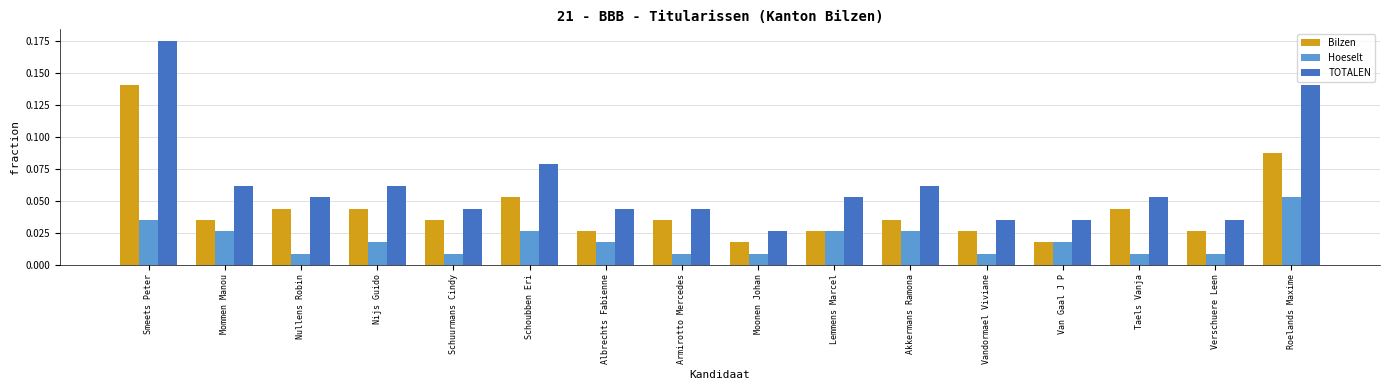

The value of Bilzen at Taels Vanja is 0.1. True or false?

False